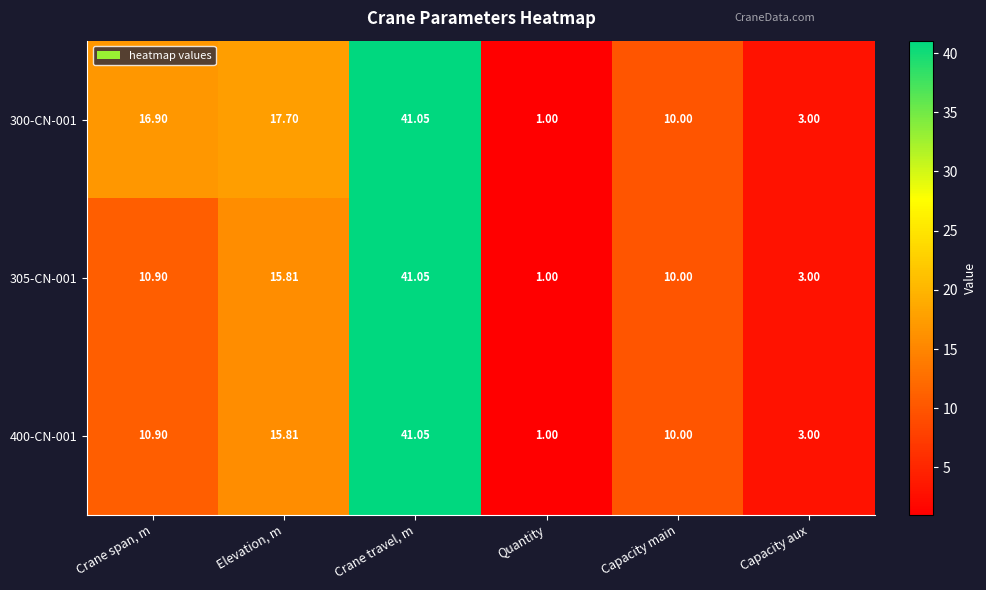

At which label does 300-CN-001 first exceed 16?

Crane span, m